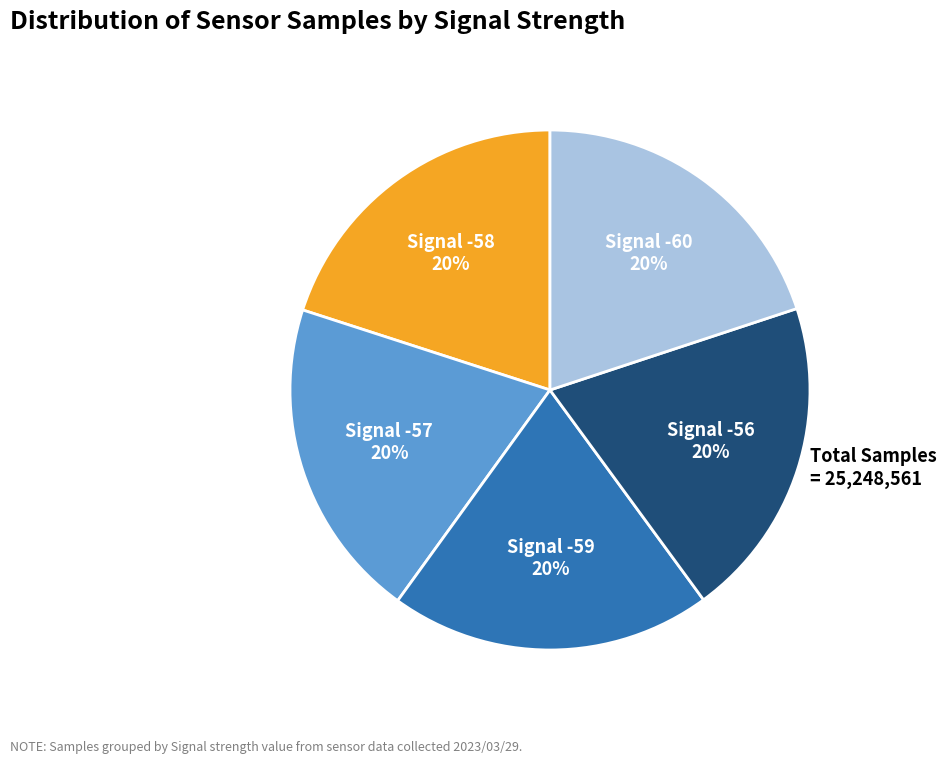

To the nearest percent, what portion does Signal -57 represent?

20%